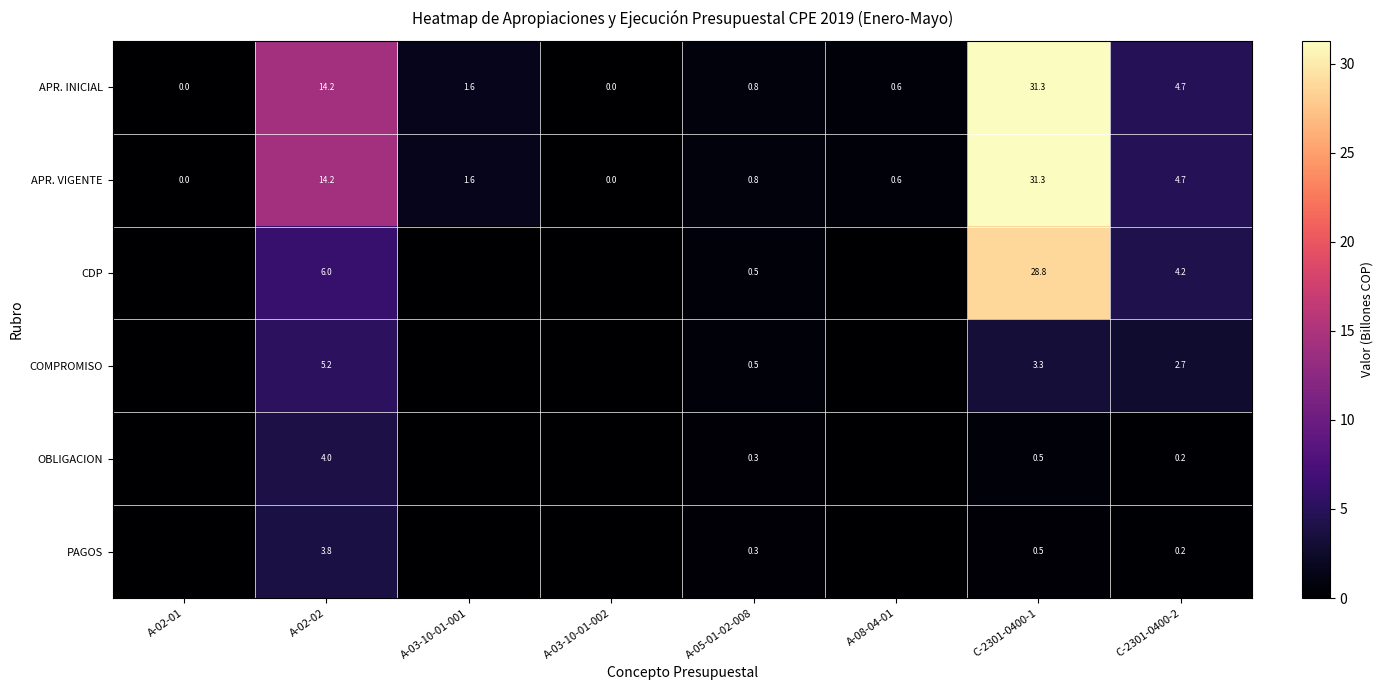

What is the sum of the CDP values at C-2301-0400-1 and A-02-02?

34.8